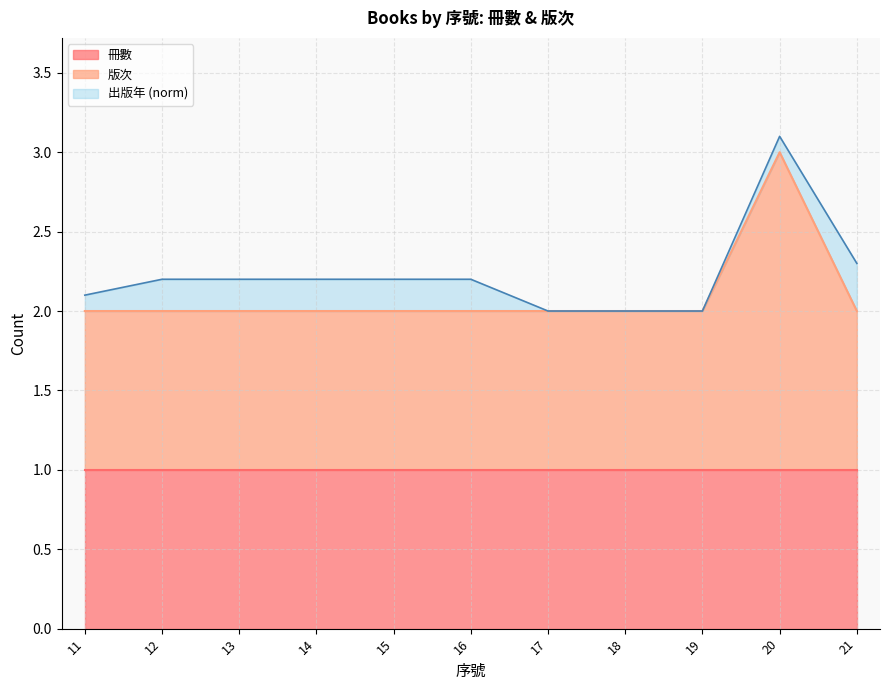

What is the sum of the values at 19 and 15?

4